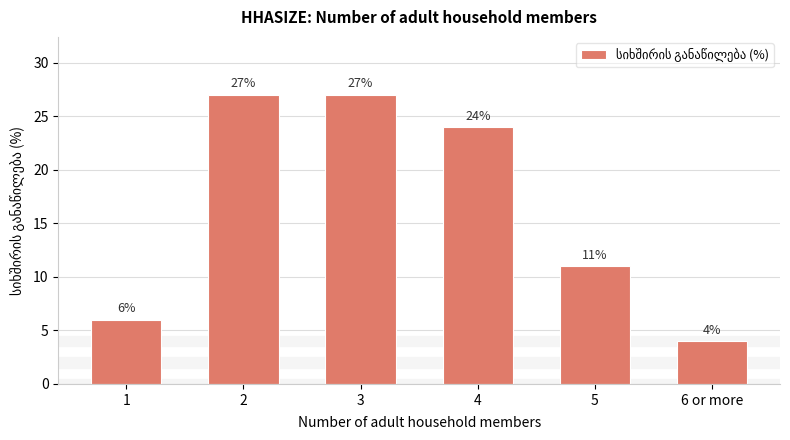

At which label is the value closest to 15?

5